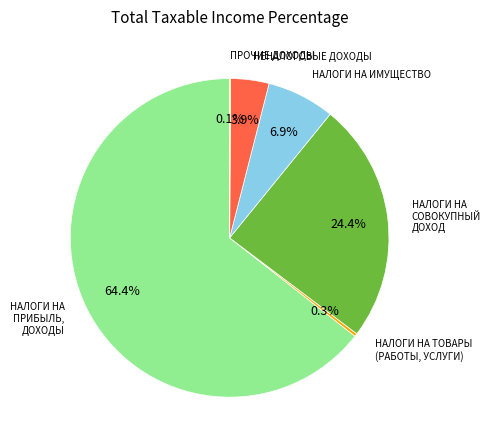

The НЕНАЛОГОВЫЕ ДОХОДЫ slice represents 4% of the pie. True or false?

True